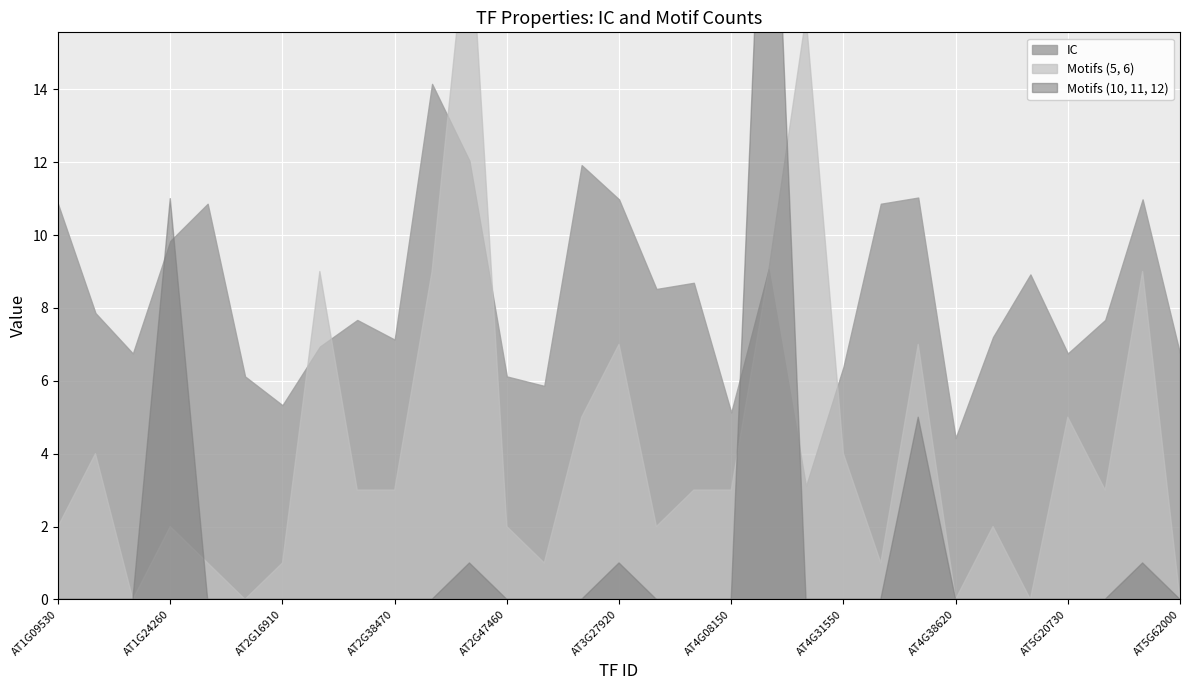

What is the label of the 17th point from the right?

AT3G23250